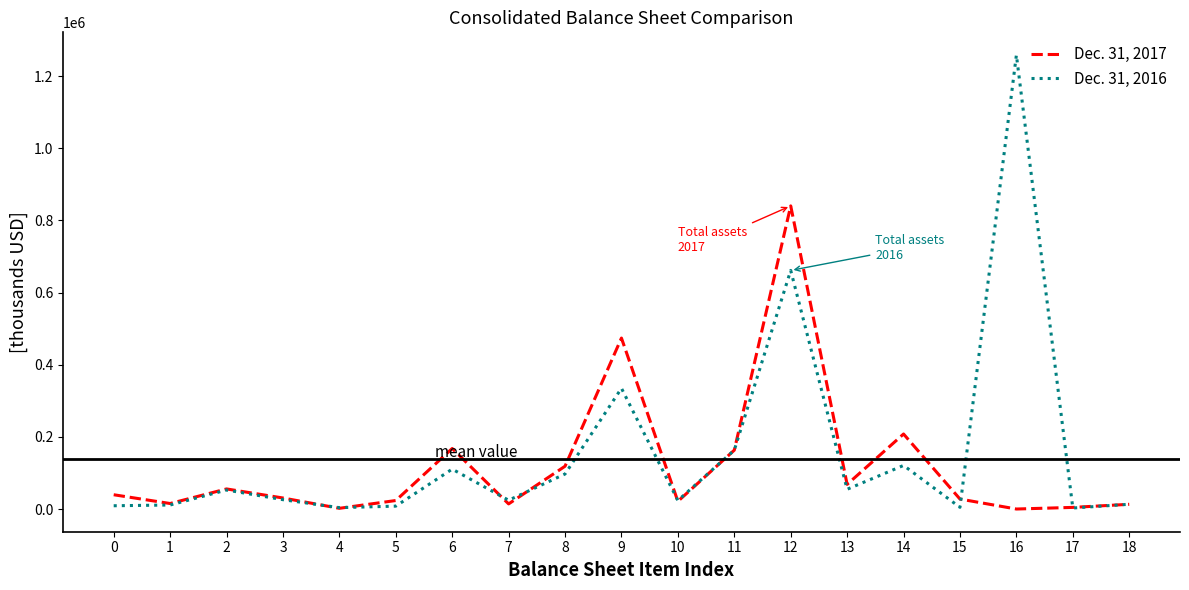

Does the chart display data point markers on the line(s)?

No